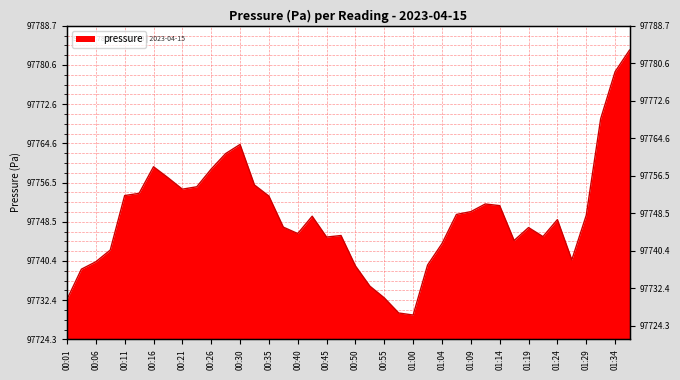

The value at 00:33 is 156715.7. True or false?

False